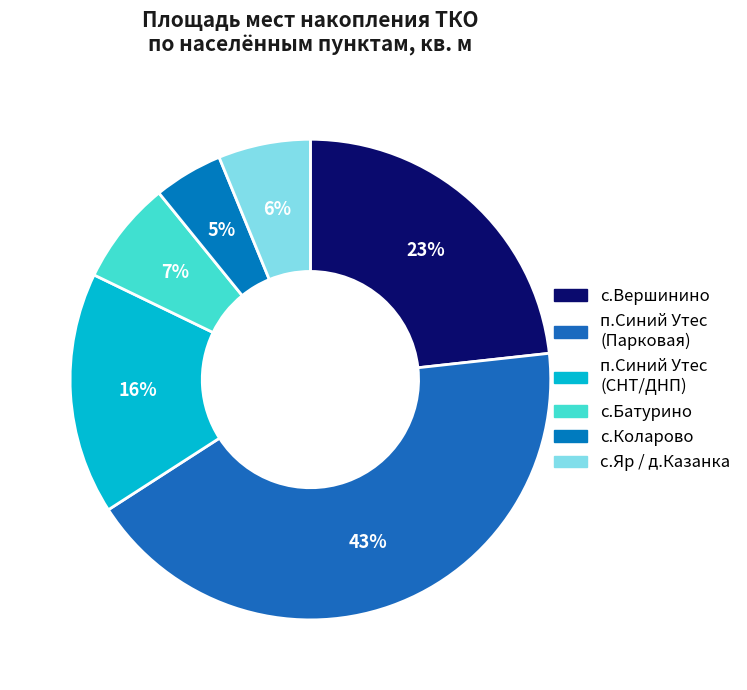

How many segments does this pie chart have?

6